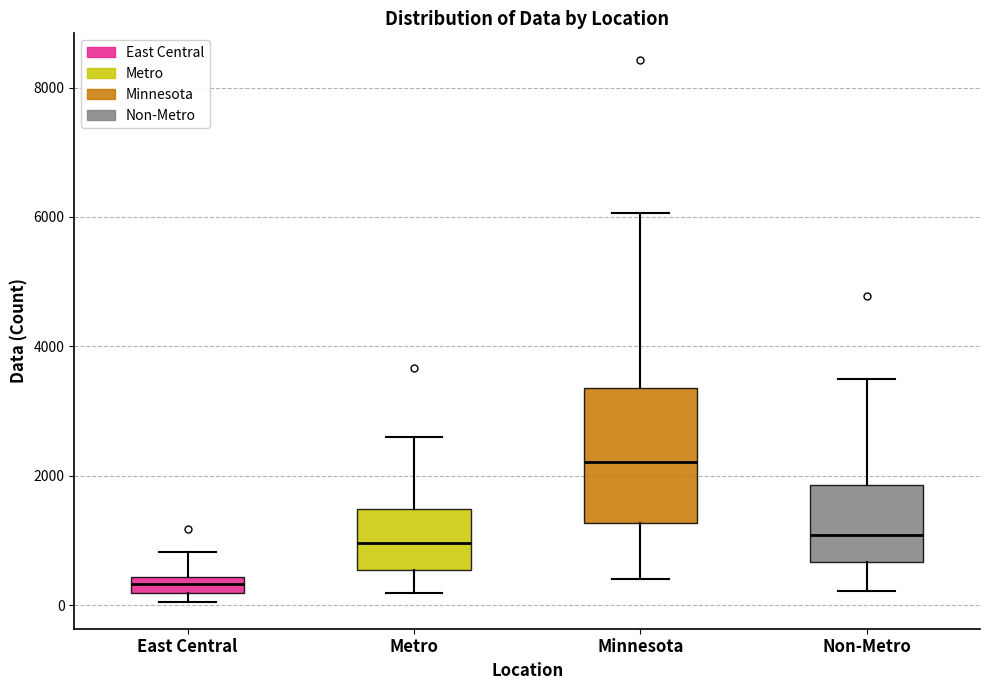

Comparing the boxes themselves (not the whiskers), which one is the tallest?

Minnesota